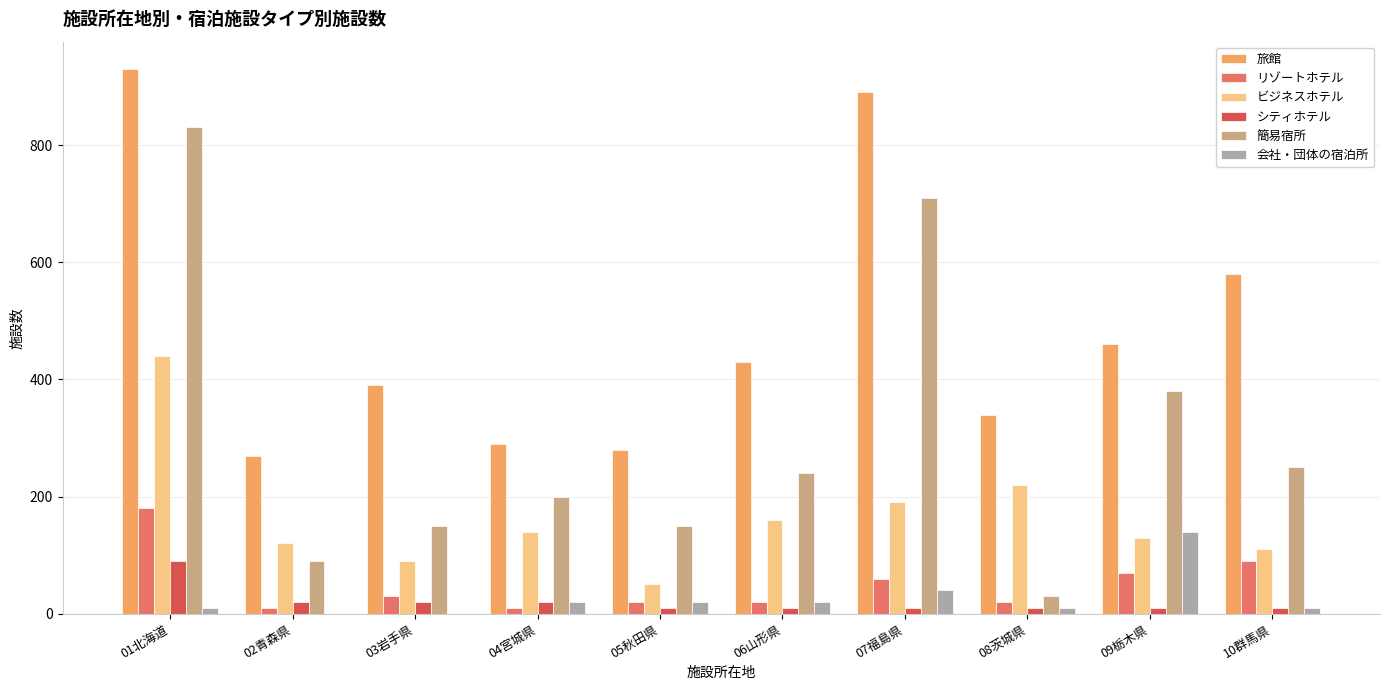

Is the value of リゾートホテル at 04宮城県 greater than the value of ビジネスホテル at 06山形県?

No